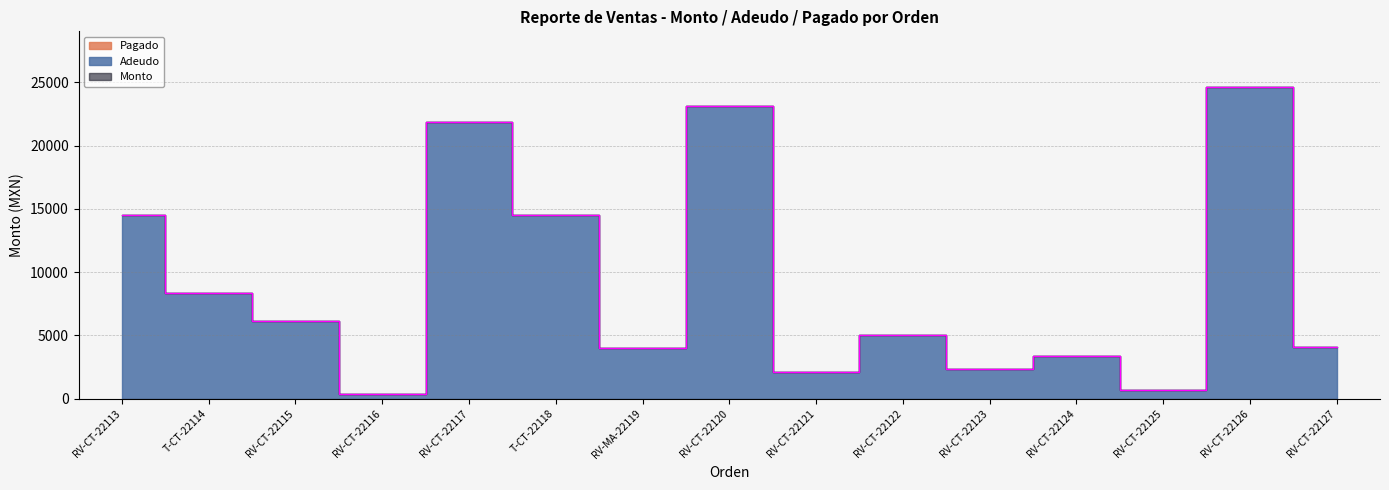

True or false: Adeudo has more than 1 interior local peaks.

True